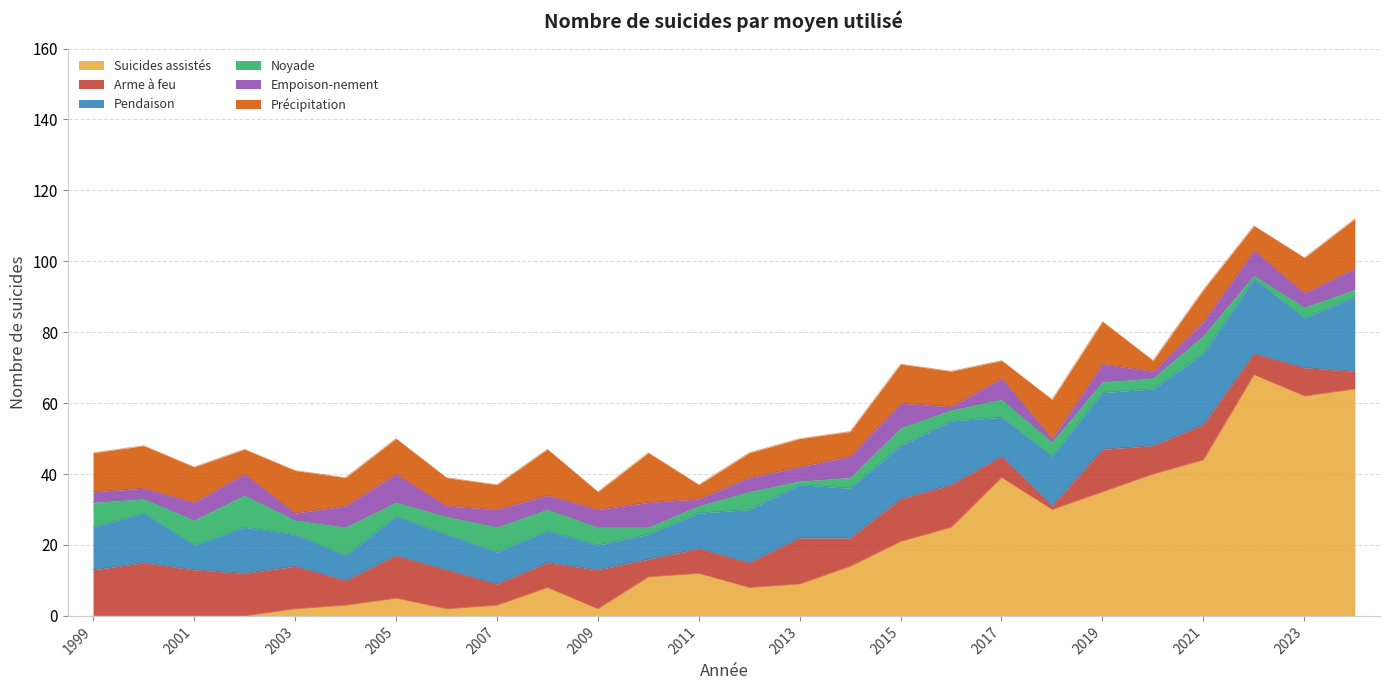

What is the spread (max minus min) of values at 2006?

9